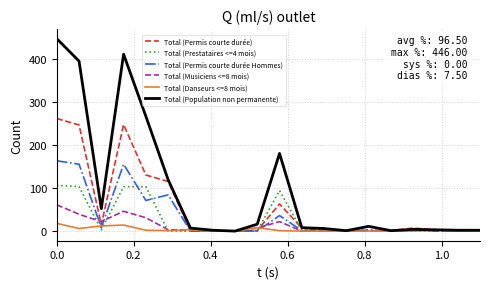

Which series has the largest total across all categories?

Total (Population non permanente)